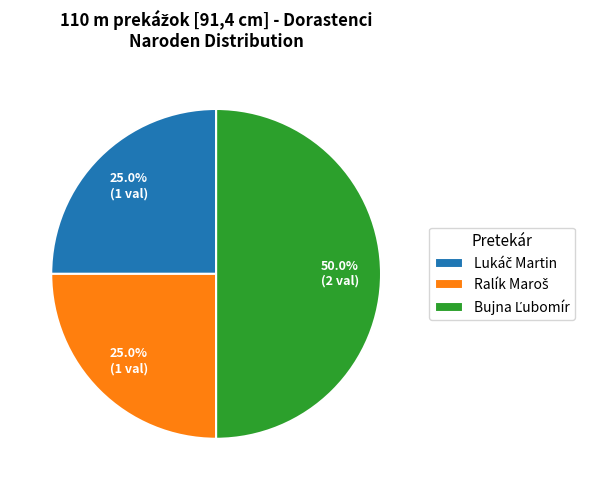

Which slice is the smallest?

Lukáč Martin